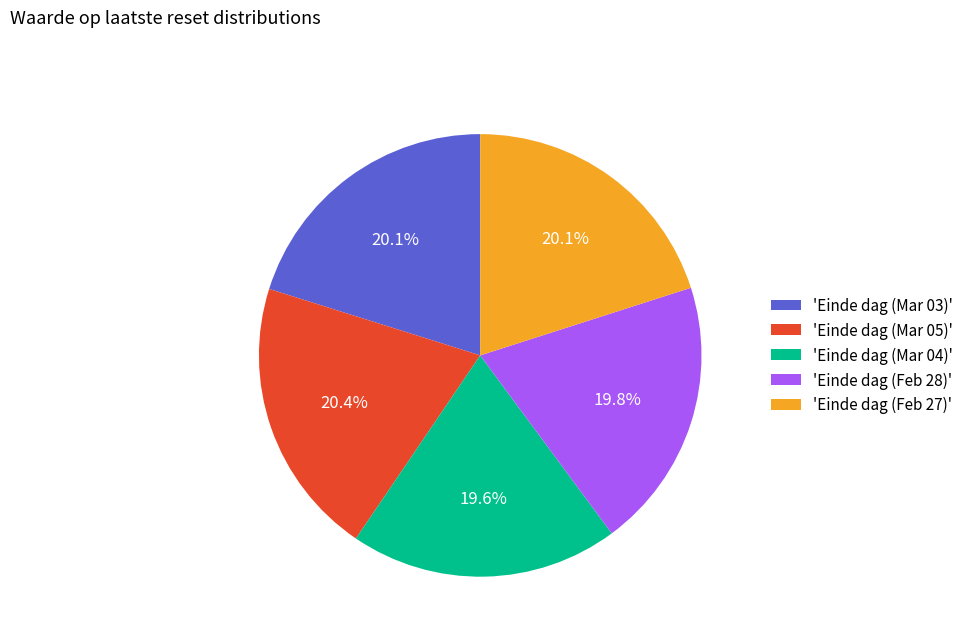

What percentage do 'Einde dag (Feb 28)' and 'Einde dag (Feb 27)' together represent?

39.9%